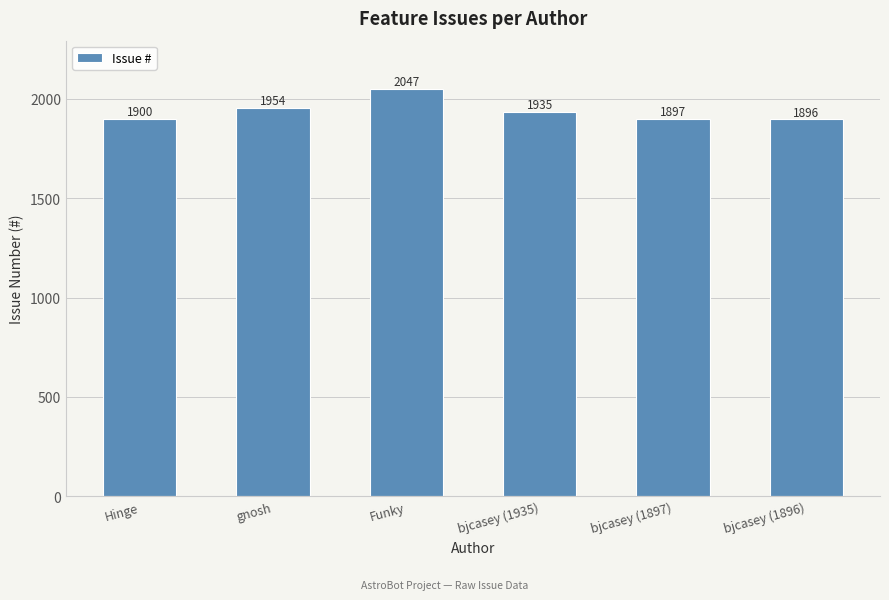

The chart shows a value of 2768 at bjcasey (1897). True or false?

False